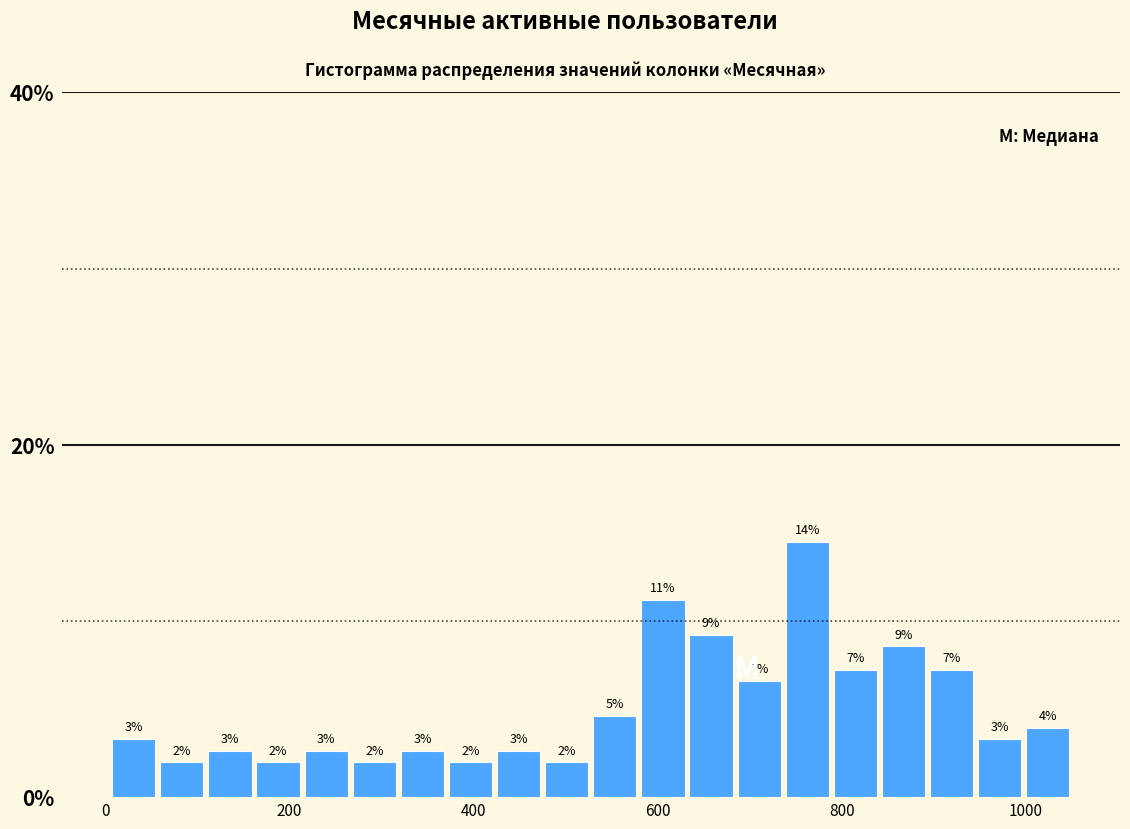

Around what value on the x-axis is the tallest bar? Give the approximate position of its centre, as read against the axis.

760